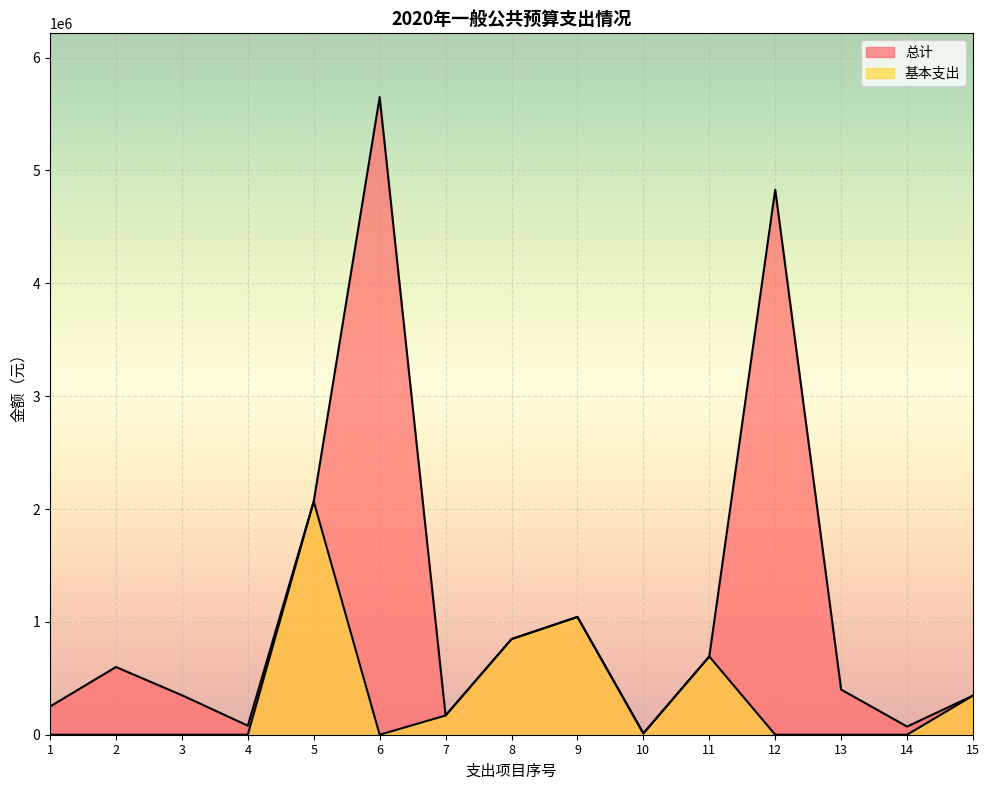

What is the maximum value shown in the chart?

5650000